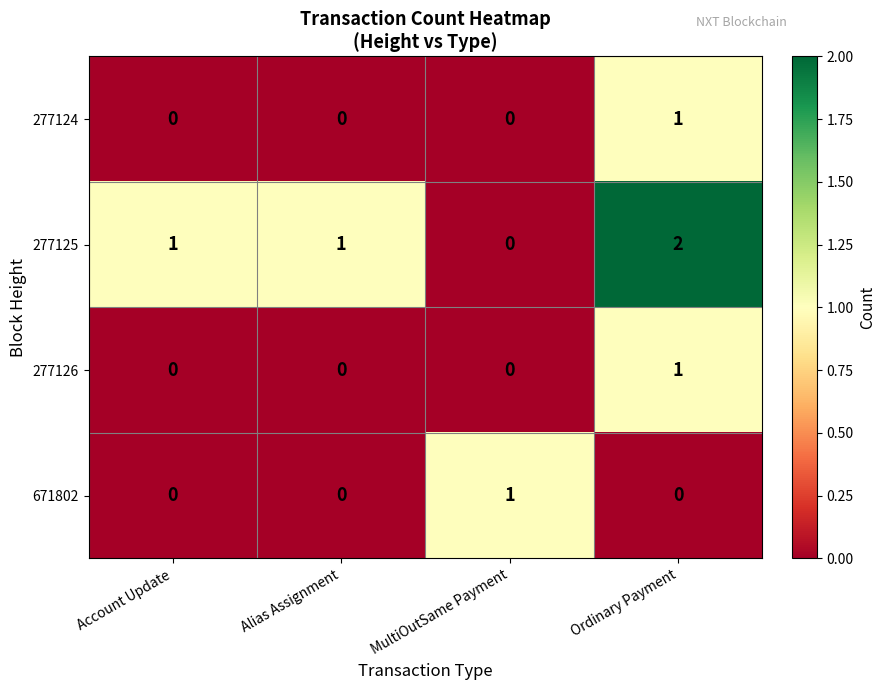

Reading left to right, list all the values displayed in this chart.

277124: Account Update=0	Alias Assignment=0	MultiOutSame Payment=0	Ordinary Payment=1
277125: Account Update=1	Alias Assignment=1	MultiOutSame Payment=0	Ordinary Payment=2
277126: Account Update=0	Alias Assignment=0	MultiOutSame Payment=0	Ordinary Payment=1
671802: Account Update=0	Alias Assignment=0	MultiOutSame Payment=1	Ordinary Payment=0